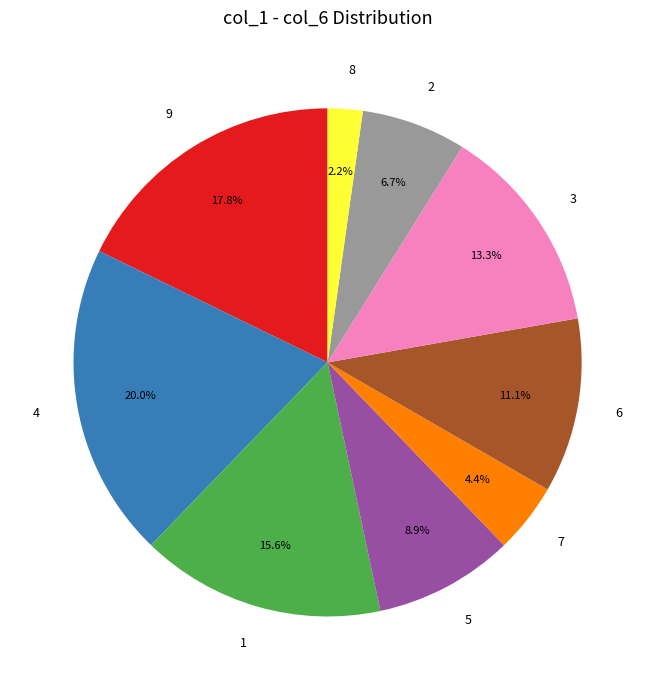

Rank the categories by value from lowest to highest.

8, 7, 2, 5, 6, 3, 1, 9, 4